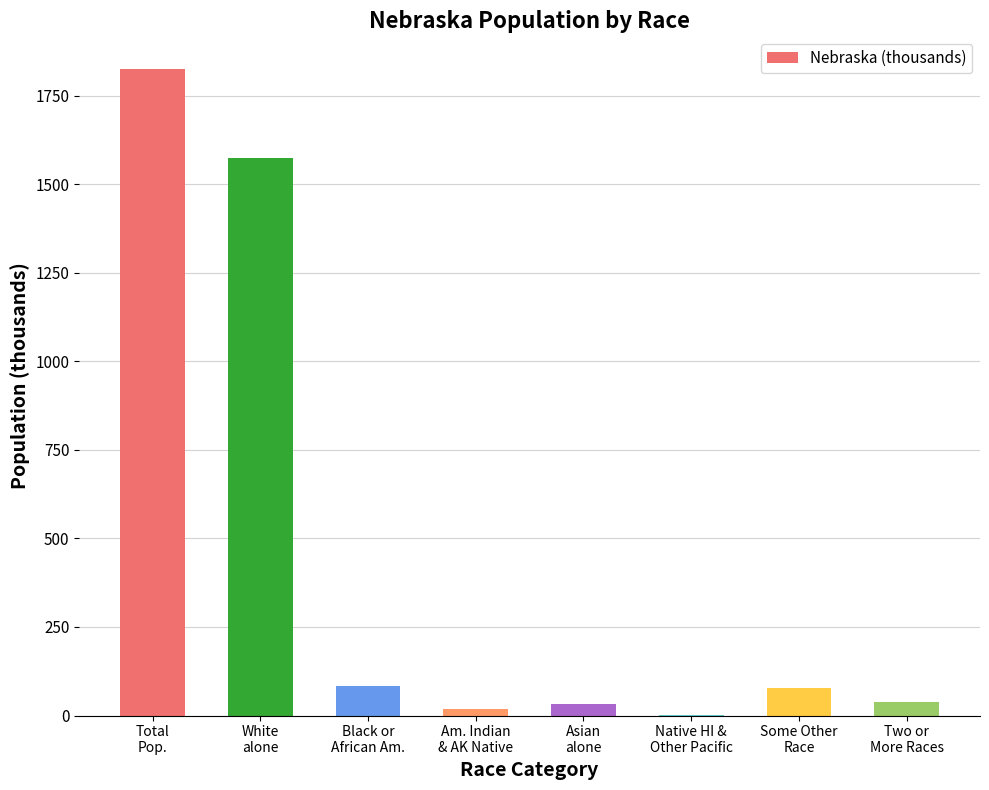

How many series are shown in this chart?

1